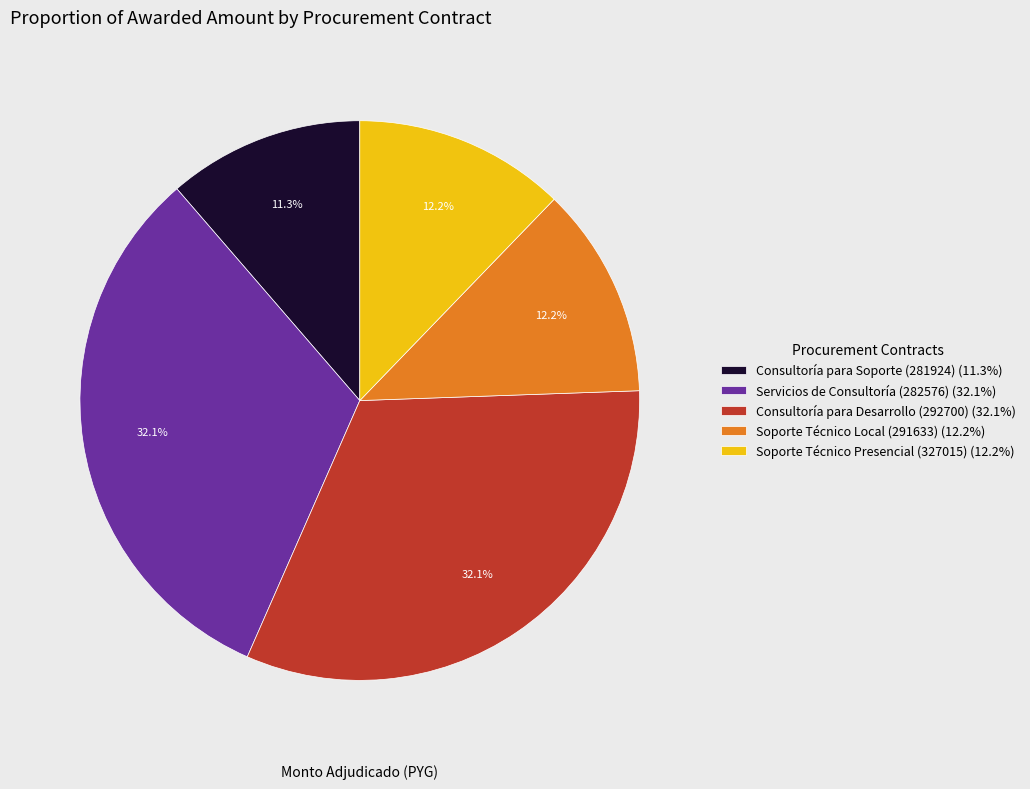

What is the ratio of the value at Consultoría para Soporte (281924) (11.3%) to the value at Servicios de Consultoría (282576) (32.1%)?

0.4